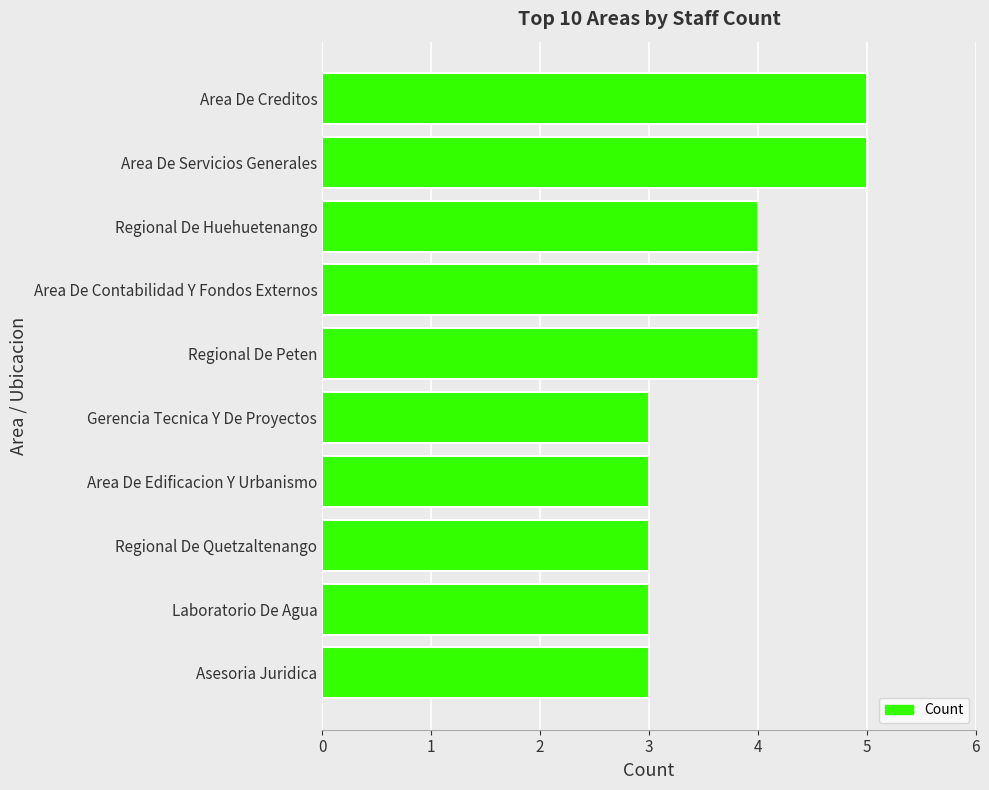

What is the sum of the values at Area De Contabilidad Y Fondos Externos and Laboratorio De Agua?

7